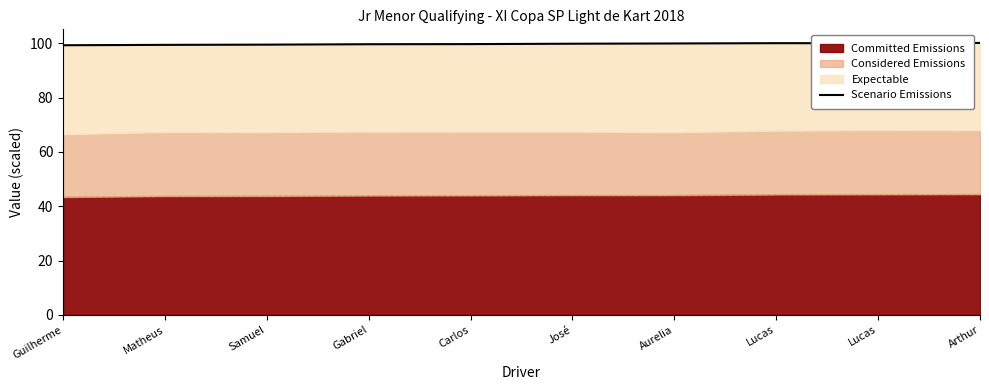

Rank the categories by value from highest to lowest.

Arthur, Lucas, Lucas, Aurelia, José, Carlos, Gabriel, Samuel, Matheus, Guilherme